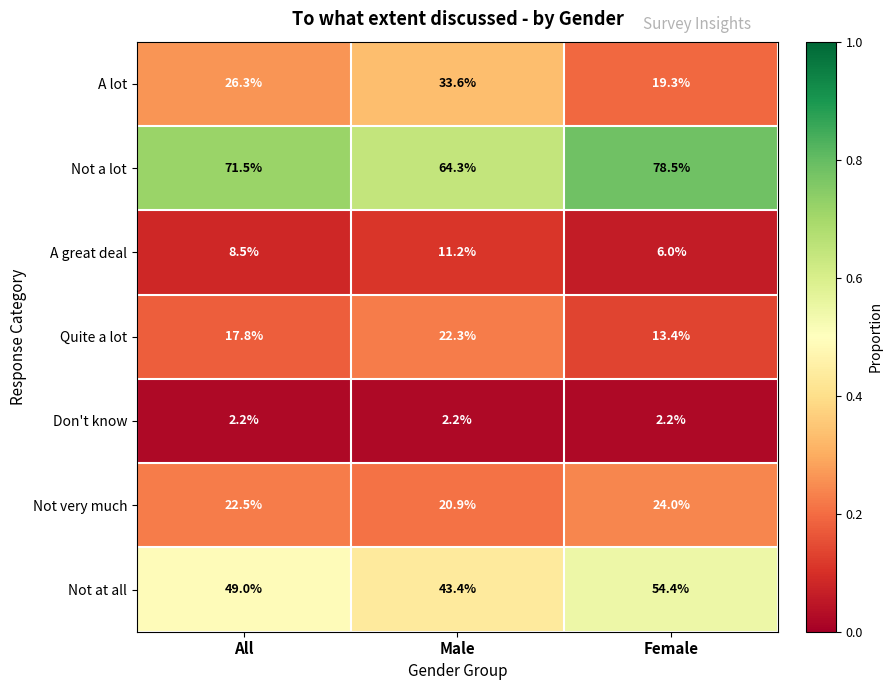

At which category is the sum across all series the highest?

Male